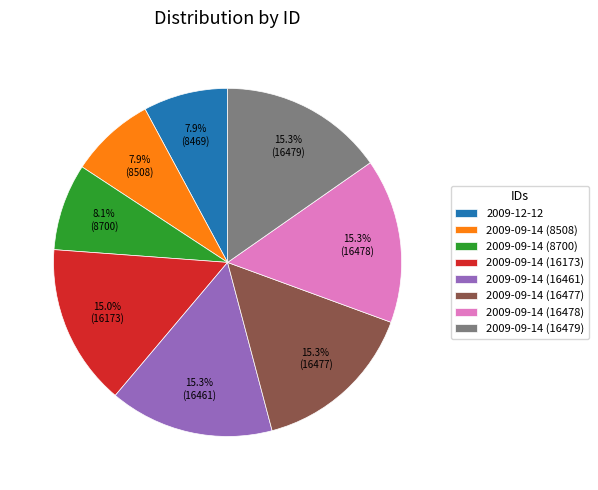

Is it true that 2009-09-14 (16477) is 15% of the pie?

True